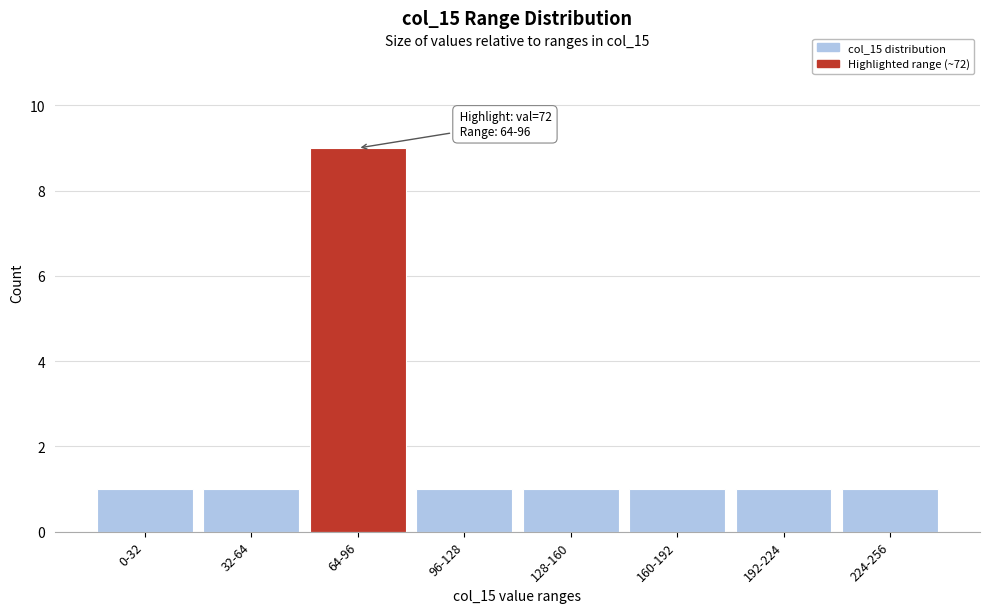

Reading left to right, transcribe all the data shown in this chart.

0-32=1	32-64=1	64-96=9	96-128=1	128-160=1	160-192=1	192-224=1	224-256=1